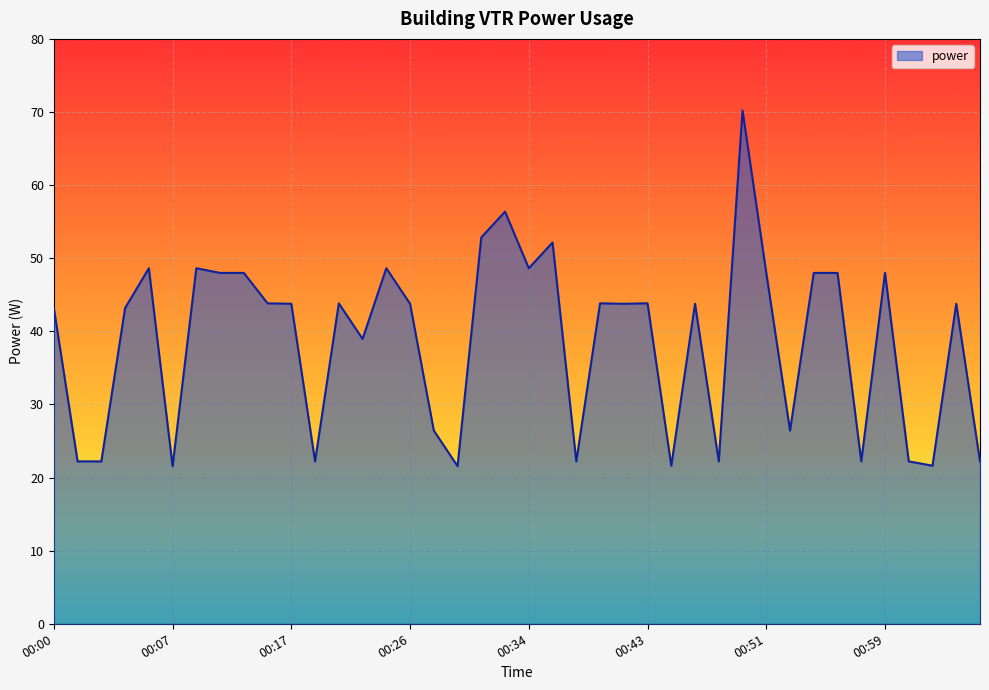

What is the greatest value displayed?

70.2